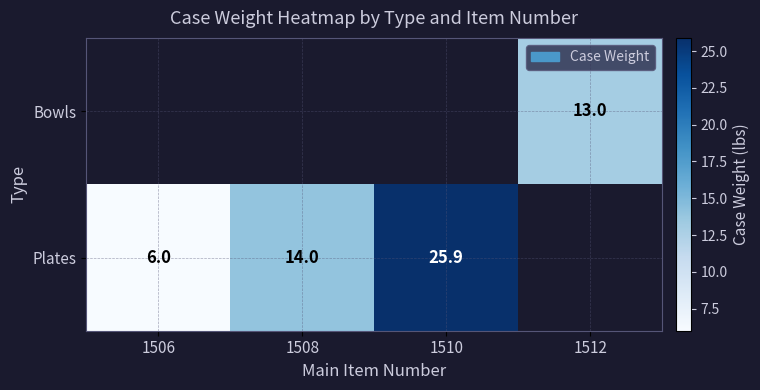

True or false: Plates has a value of 3.7 at 1506.

False